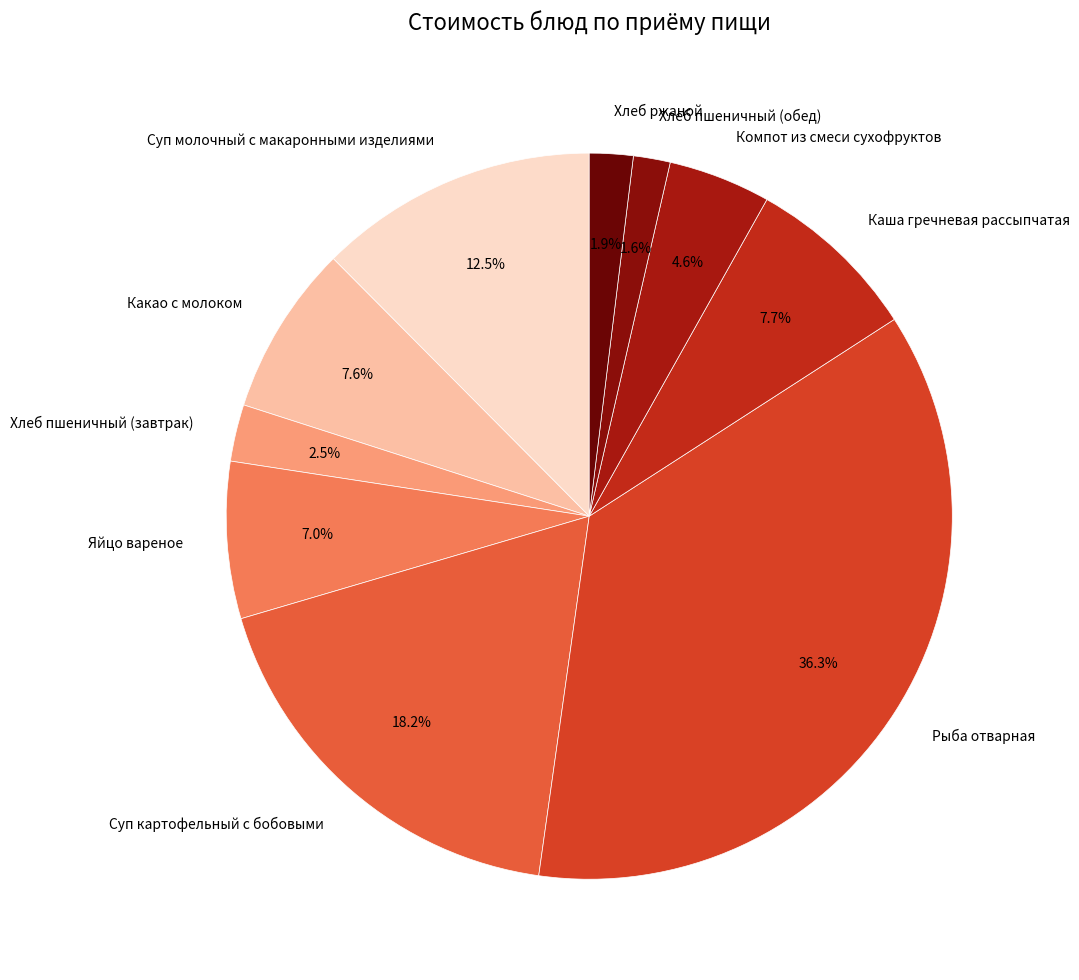

How many slices are in this pie chart?

10